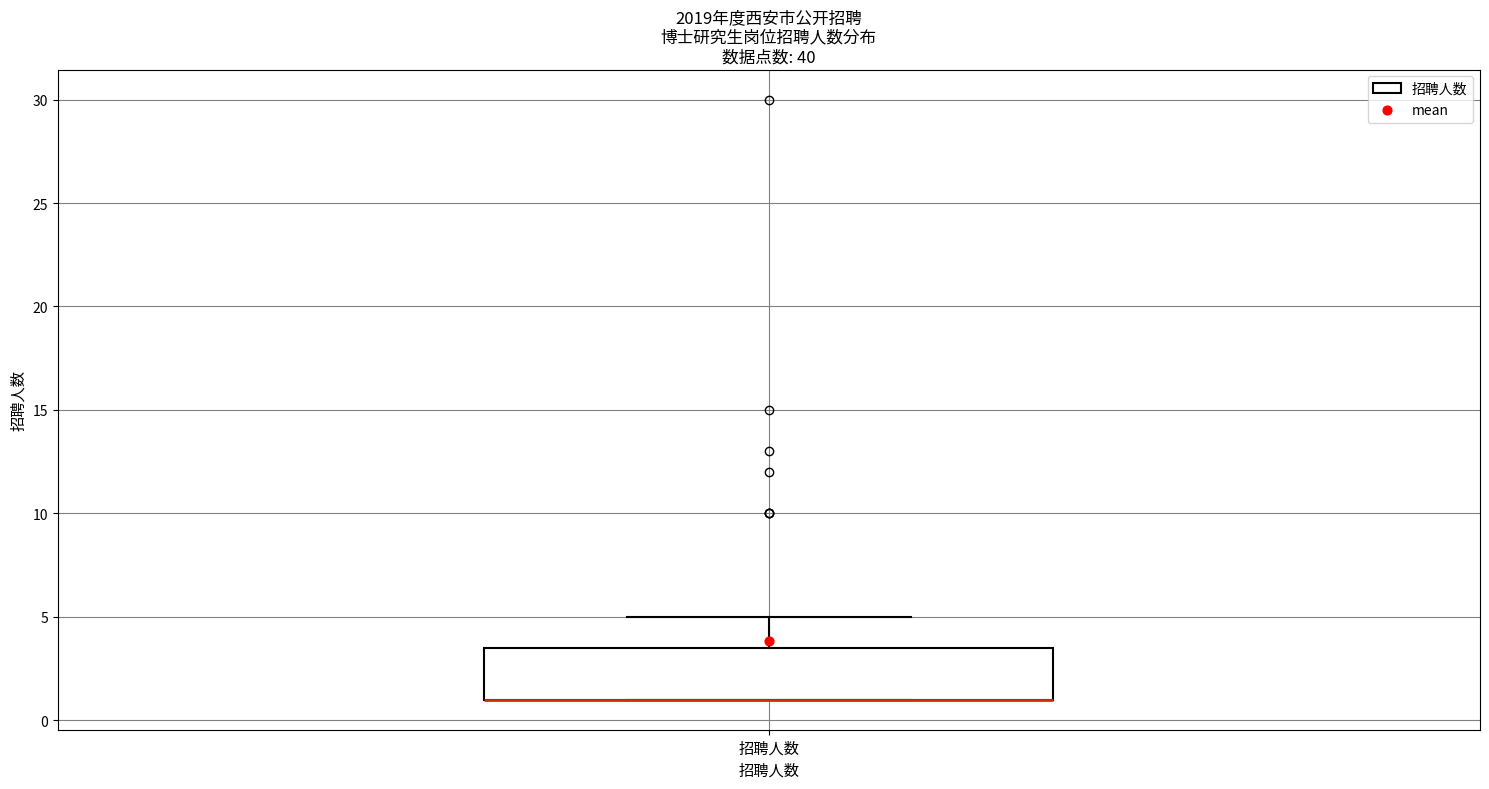

Where does the upper whisker of the box for 招聘人数 end on the y-axis? The values are not printed on the chart, so give them approximately, as read against the axis.

5.0